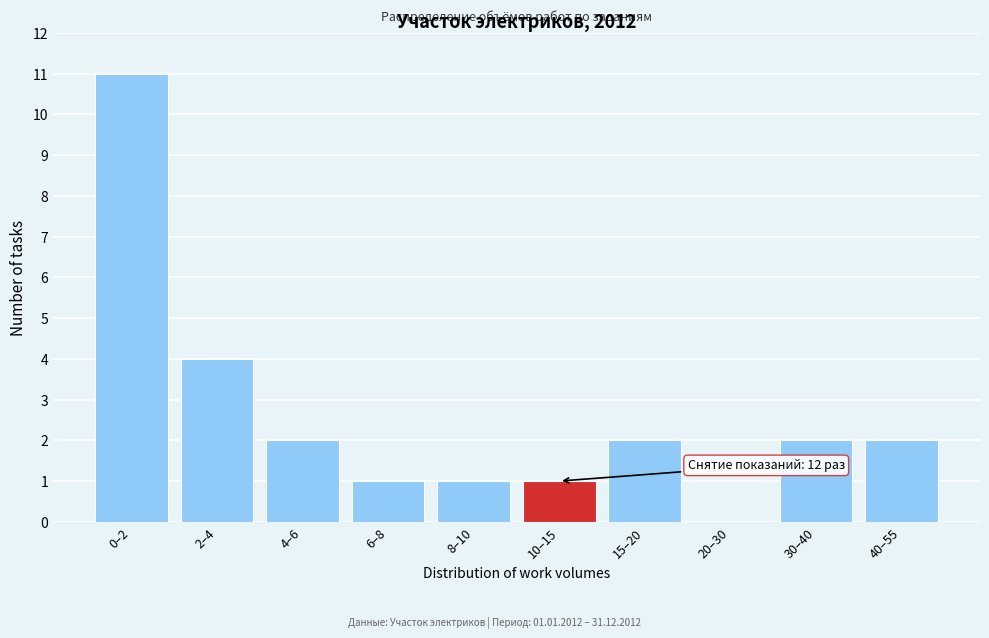

Reading left to right, list all the values displayed in this chart.

0–2=11	2–4=4	4–6=2	6–8=1	8–10=1	10–15=1	15–20=2	20–30=0	30–40=2	40–55=2